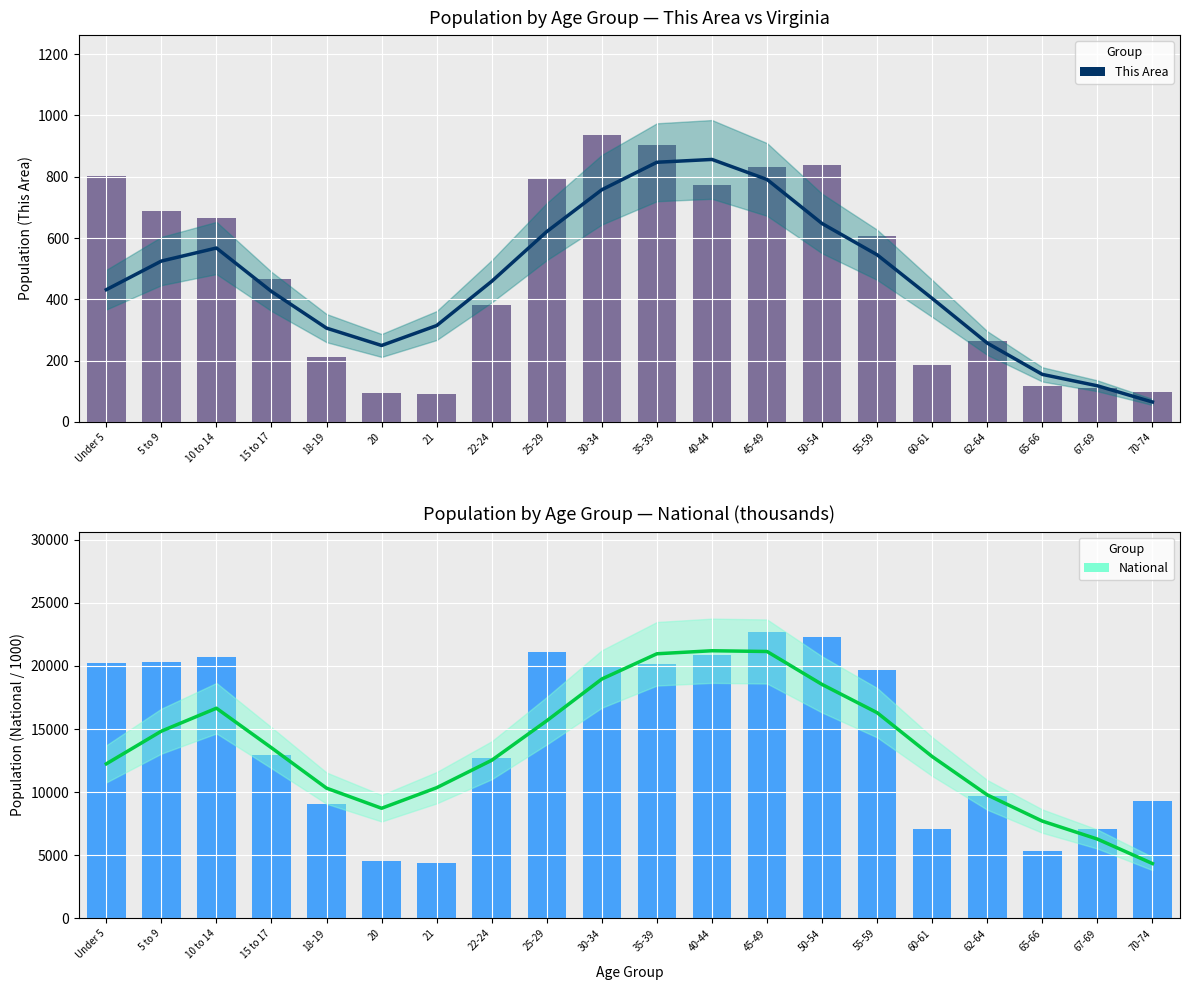

Reading left to right, list all the values displayed in this chart.

This Area trend: Under 5=431.6	5 to 9=525.0	10 to 14=567.6	15 to 17=425.8	18-19=306.2	20=249.6	21=314.6	22-24=459.0	25-29=621.2	30-34=757.8	35-39=847.4	40-44=856.6	45-49=791.2	50-54=647.4	55-59=545.4	60-61=403.0	62-64=257.4	65-66=155.2	67-69=118.0	70-74=65.2
This Area: Under 5=803.0	5 to 9=689.0	10 to 14=666.0	15 to 17=467.0	18-19=213.0	20=94.0	21=91.0	22-24=383.0	25-29=792.0	30-34=935.0	35-39=905.0	40-44=774.0	45-49=831.0	50-54=838.0	55-59=608.0	60-61=186.0	62-64=264.0	65-66=119.0	67-69=110.0	70-74=97.0
National trend: Under 5=12245.4	5 to 9=14836.3	10 to 14=16653.5	15 to 17=13517.1	18-19=10318.2	20=8725.3	21=10354.8	22-24=12530.0	25-29=15662.1	30-34=18969.4	35-39=20968.6	40-44=21207.9	45-49=21148.4	50-54=18535.2	55-59=16297.9	60-61=12820.2	62-64=9783.6	65-66=7706.3	67-69=6283.5	70-74=4342.7
National: Under 5=20201.4	5 to 9=20348.7	10 to 14=20677.2	15 to 17=12954.3	18-19=9086.1	20=4519.1	21=4354.3	22-24=12712.6	25-29=21101.8	30-34=19962.1	35-39=20179.6	40-44=20891.0	45-49=22708.6	50-54=22298.1	55-59=19664.8	60-61=7113.7	62-64=9704.2	65-66=5319.9	67-69=7115.4	70-74=9278.2